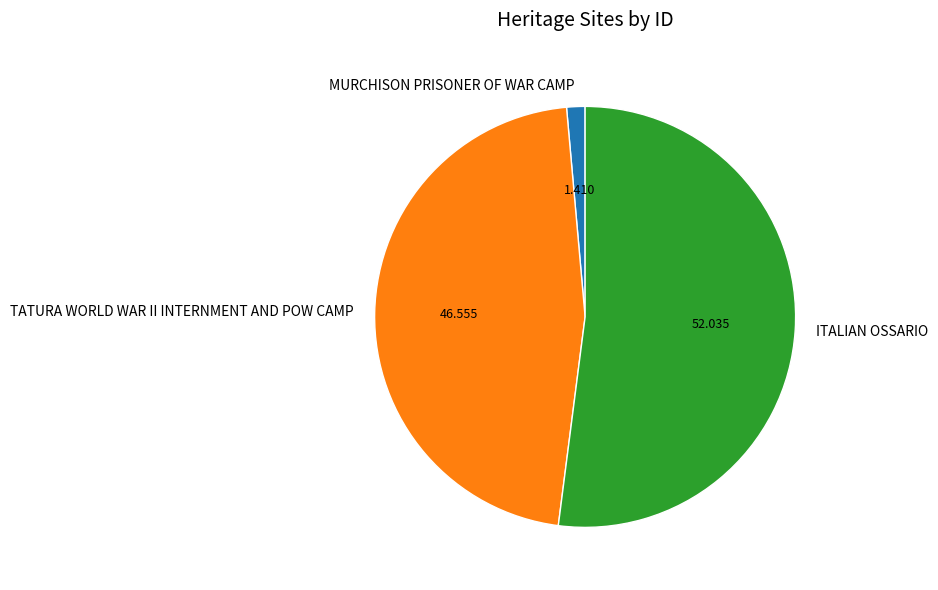

Which slice is the largest?

ITALIAN OSSARIO